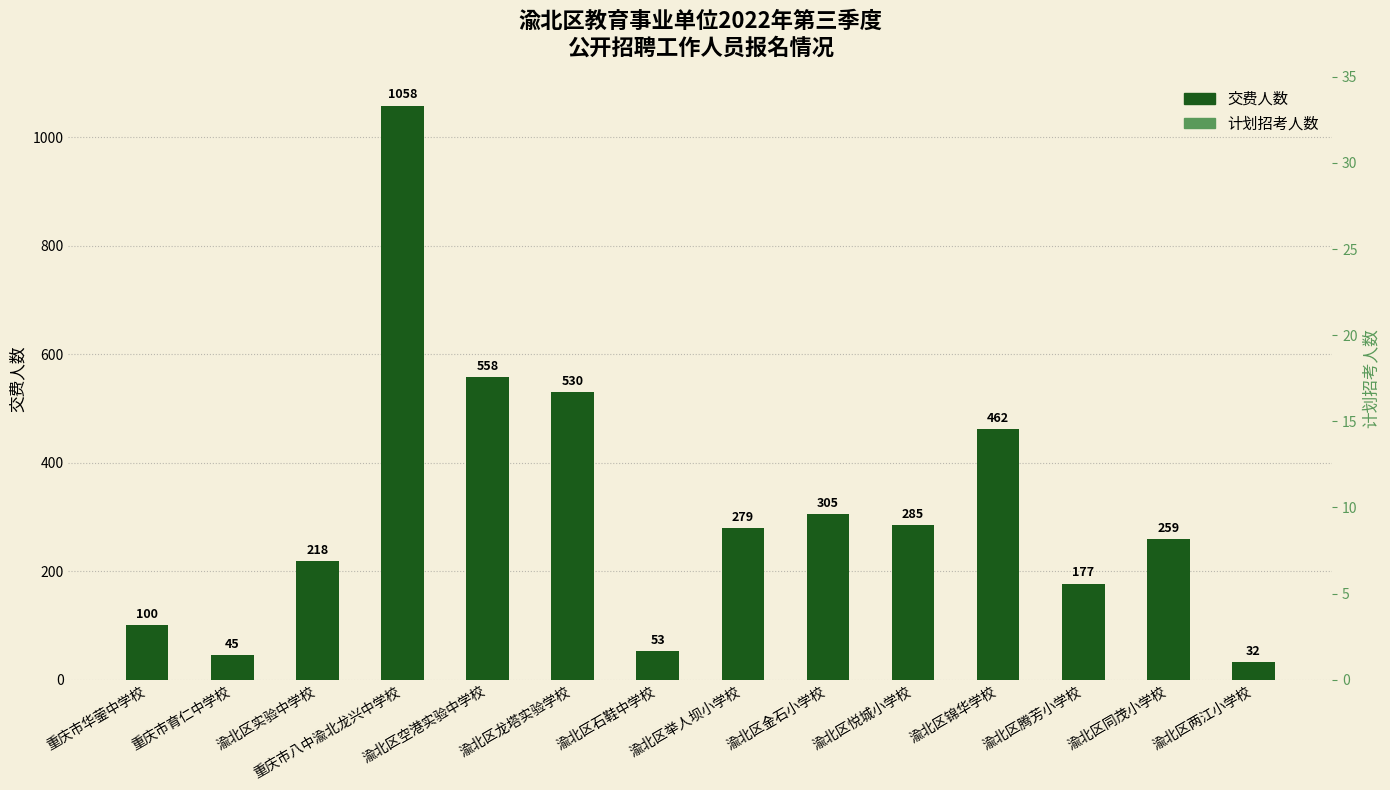

At which label does 交费人数 reach its peak?

重庆市八中渝北龙兴中学校